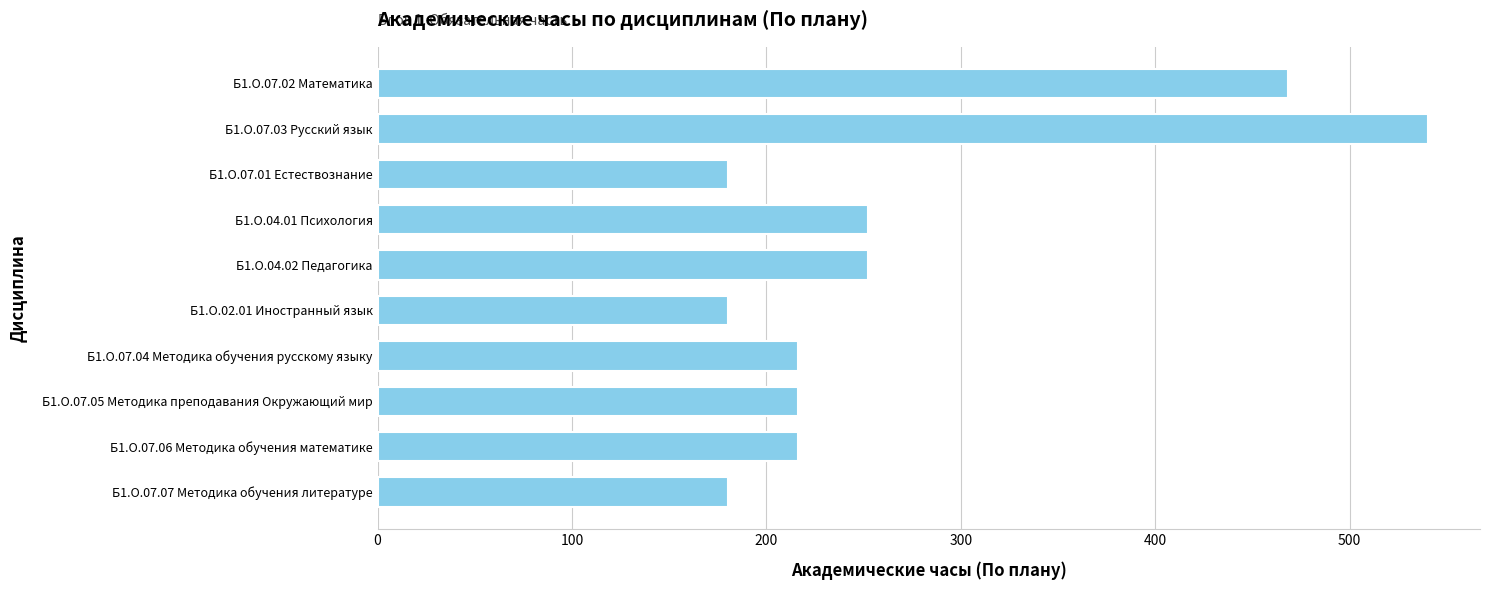

Count the number of data series in this chart.

1